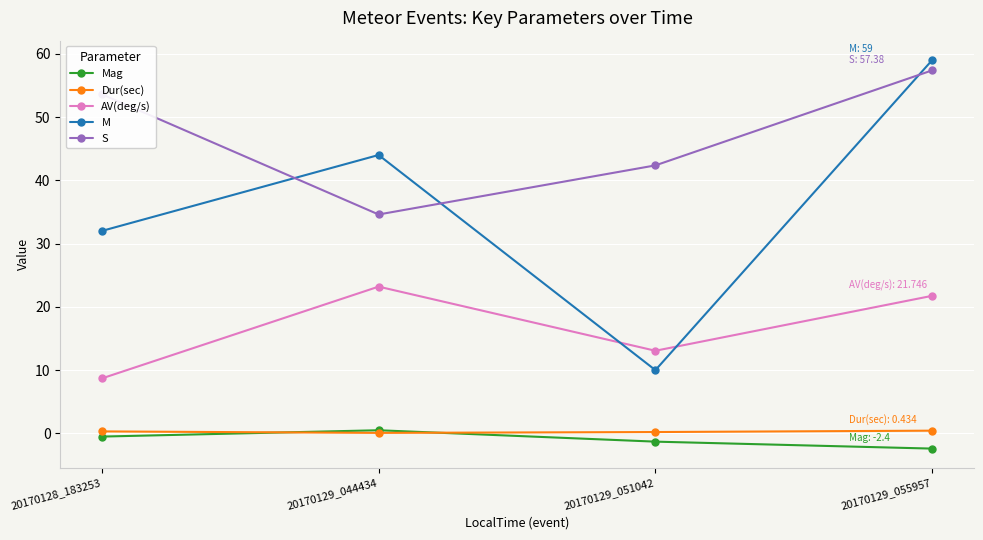

How many lines are shown in the chart?

5